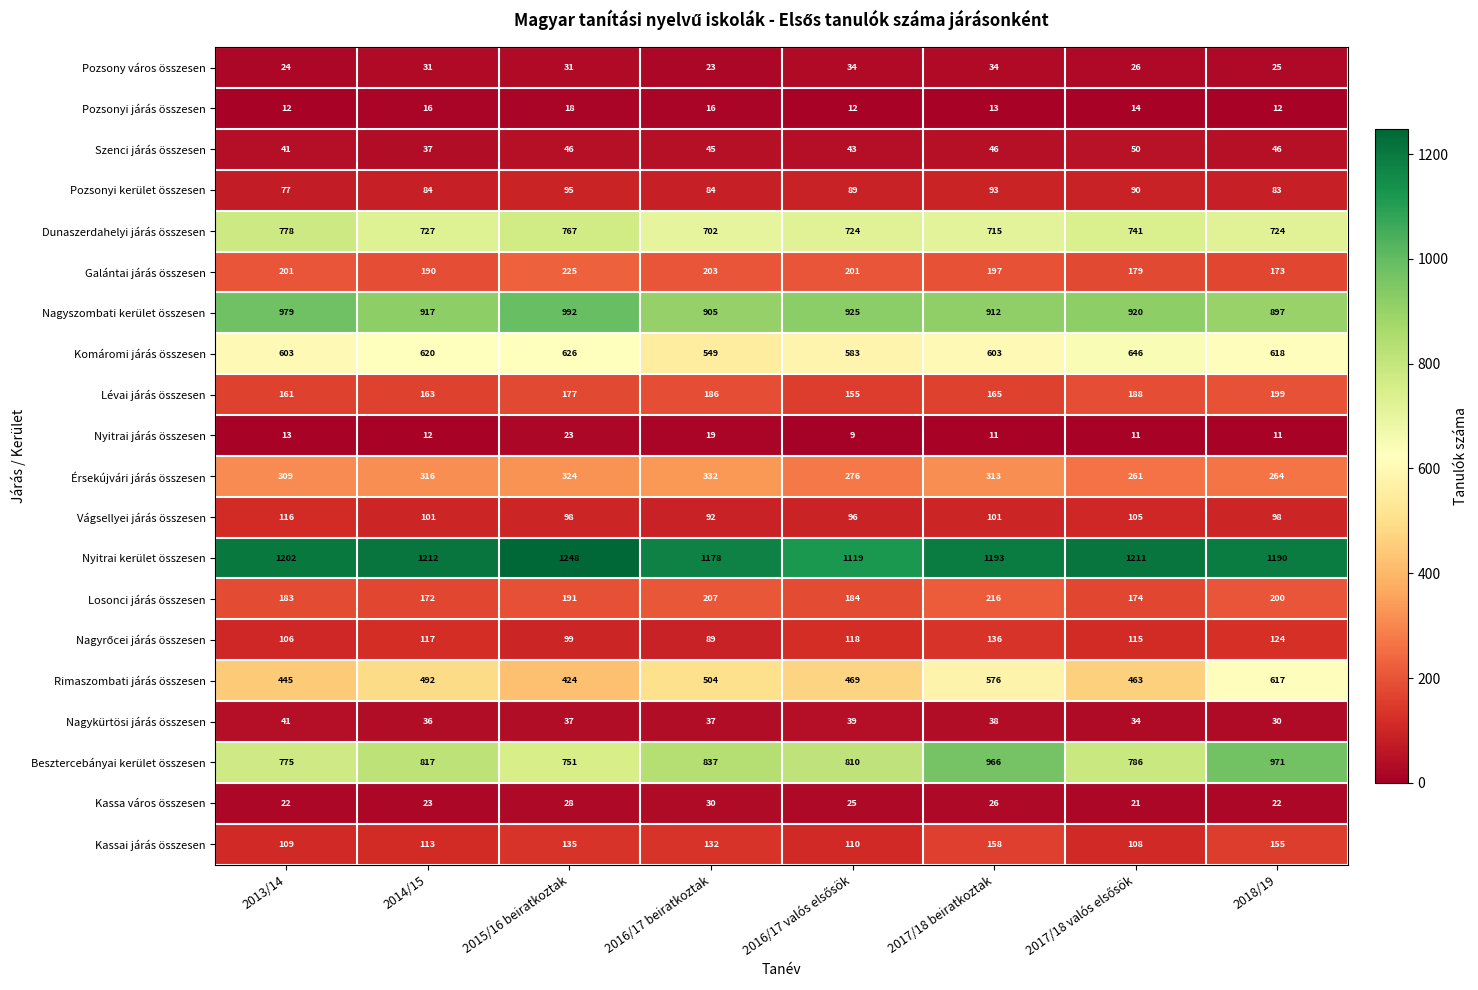

Between 2013/14 and 2014/15, which series saw the biggest shift?

Nagyszombati kerület összesen